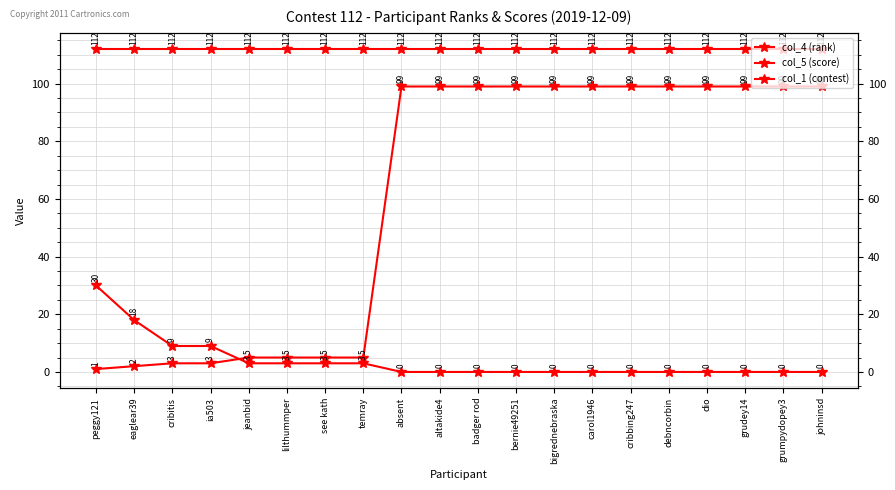

Reading left to right, what are all the values shown in this chart?

col_4 (rank): peggy121=1	eaglear39=2	cribitis=3	ia503=3	jeanbid=5	lilthummper=5	see kath=5	temray=5	absent=99	altakide4=99	badger rod=99	bernie49251=99	bigrednebraska=99	carol1946=99	cribbing247=99	debncorbin=99	dio=99	grudey14=99	grumpydopey3=99	johninsd=99
col_5 (score): peggy121=30	eaglear39=18	cribitis=9	ia503=9	jeanbid=3	lilthummper=3	see kath=3	temray=3	absent=0	altakide4=0	badger rod=0	bernie49251=0	bigrednebraska=0	carol1946=0	cribbing247=0	debncorbin=0	dio=0	grudey14=0	grumpydopey3=0	johninsd=0
col_1 (contest): peggy121=112	eaglear39=112	cribitis=112	ia503=112	jeanbid=112	lilthummper=112	see kath=112	temray=112	absent=112	altakide4=112	badger rod=112	bernie49251=112	bigrednebraska=112	carol1946=112	cribbing247=112	debncorbin=112	dio=112	grudey14=112	grumpydopey3=112	johninsd=112